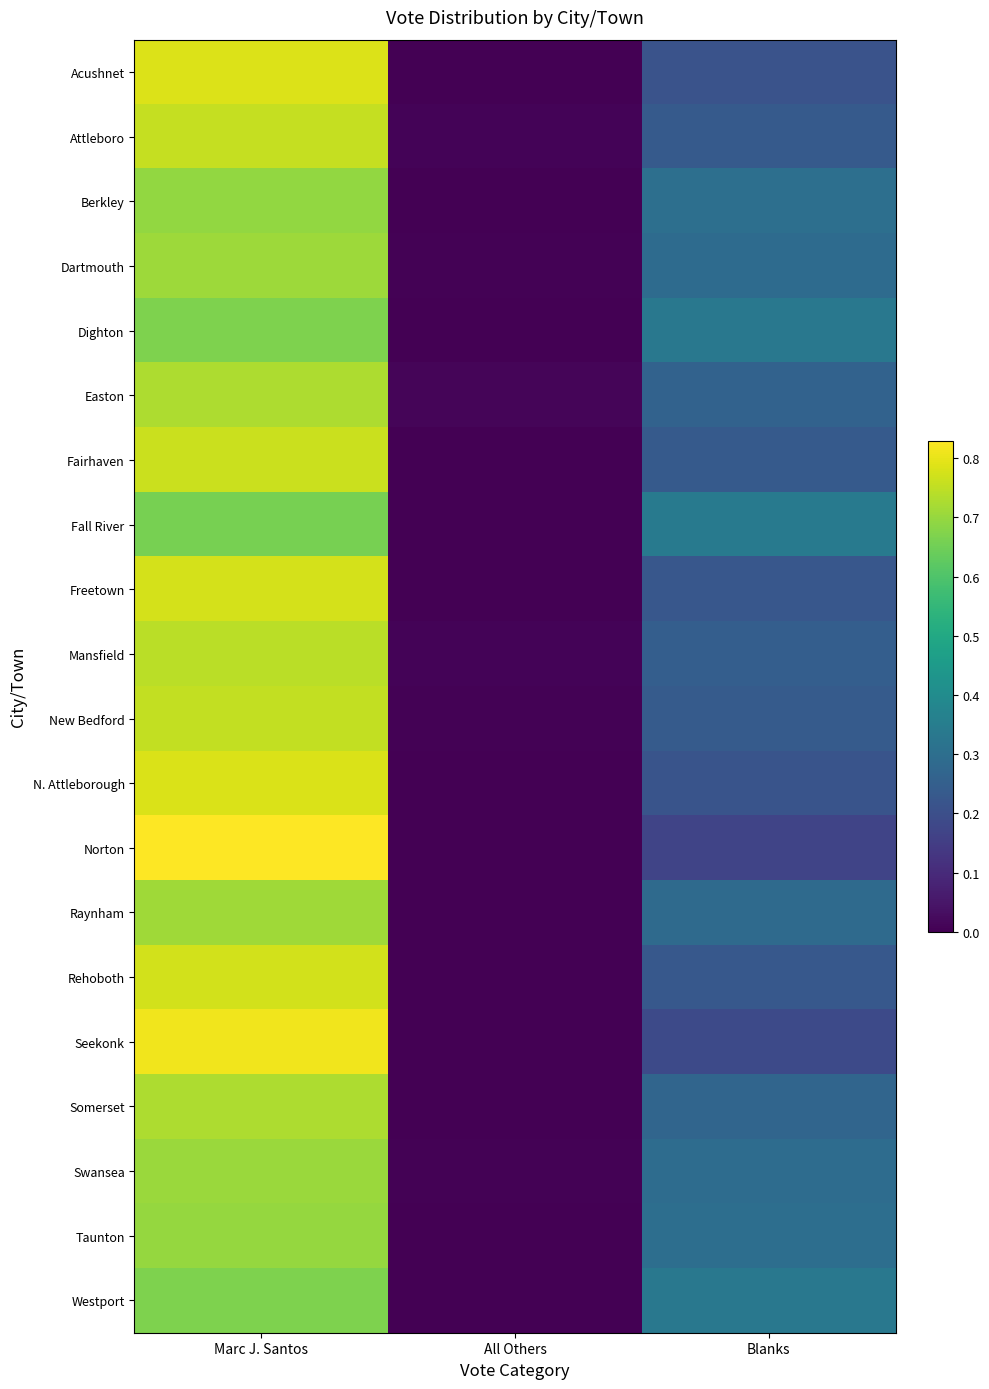

Which series has the largest range (max minus min)?

Norton